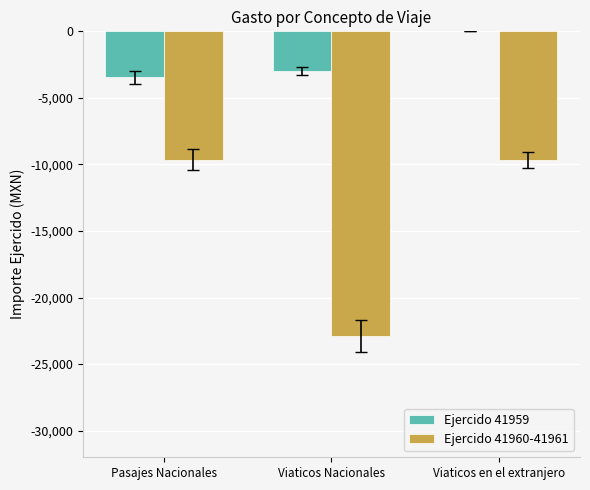

At which category is the sum across all series the highest?

Viaticos en el extranjero